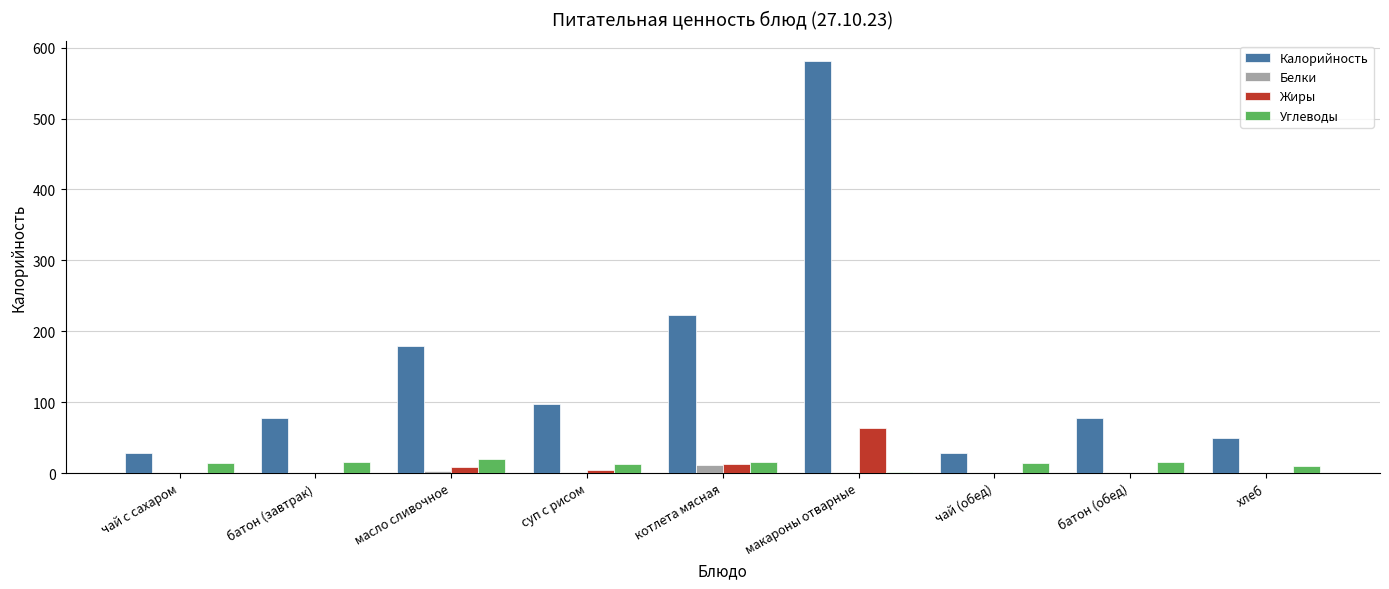

What are all the series names shown in the legend?

Калорийность, Белки, Жиры, Углеводы